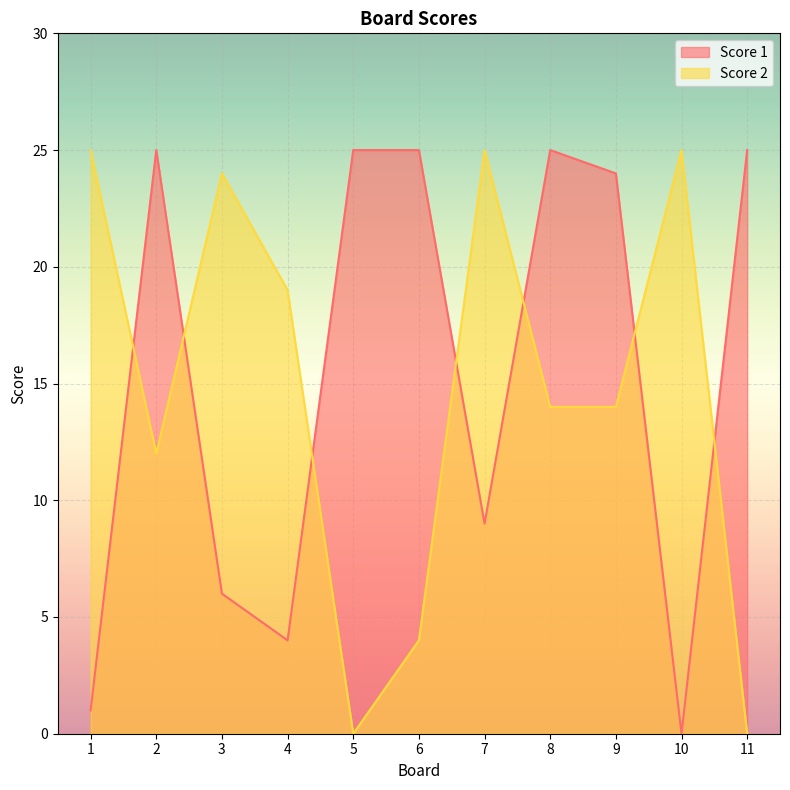

Is the value of Score 2 at 9 greater than the value of Score 1 at 2?

No